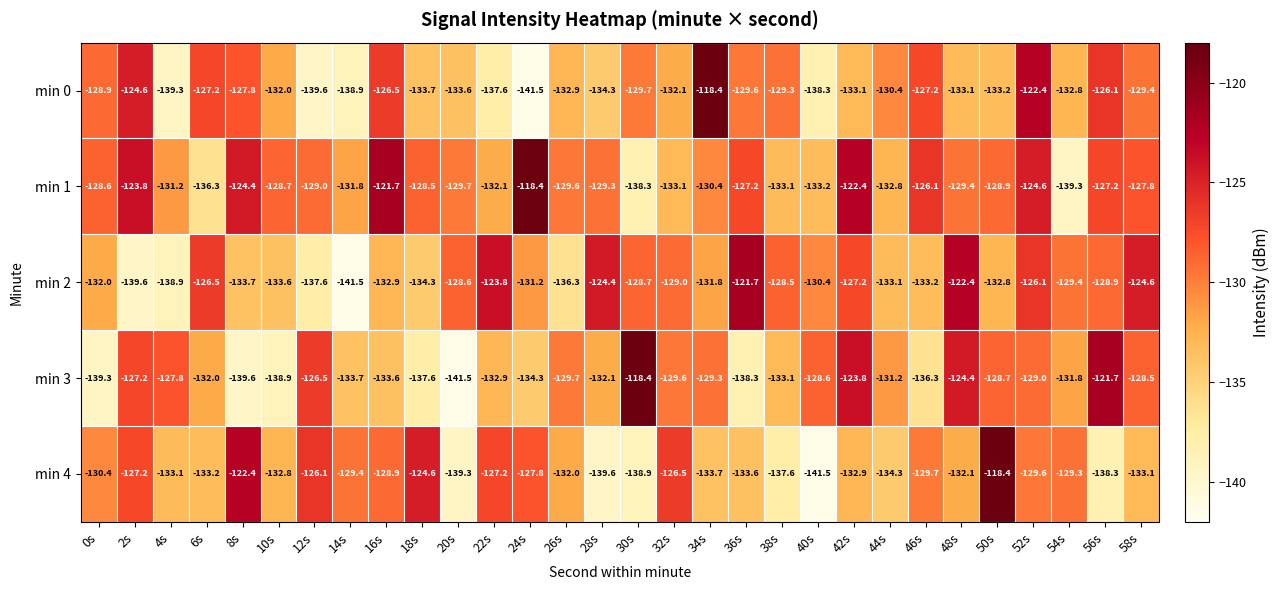

Which series has the largest total across all categories?

min 1